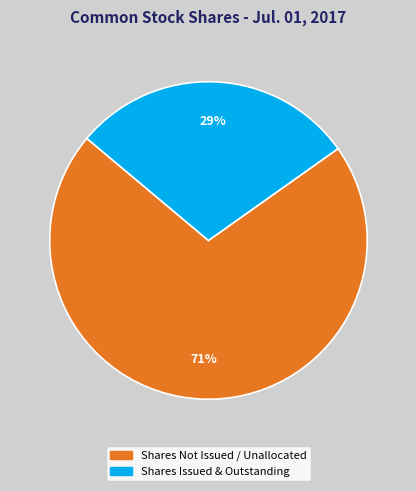

To the nearest percent, what is the average slice percentage?

50%